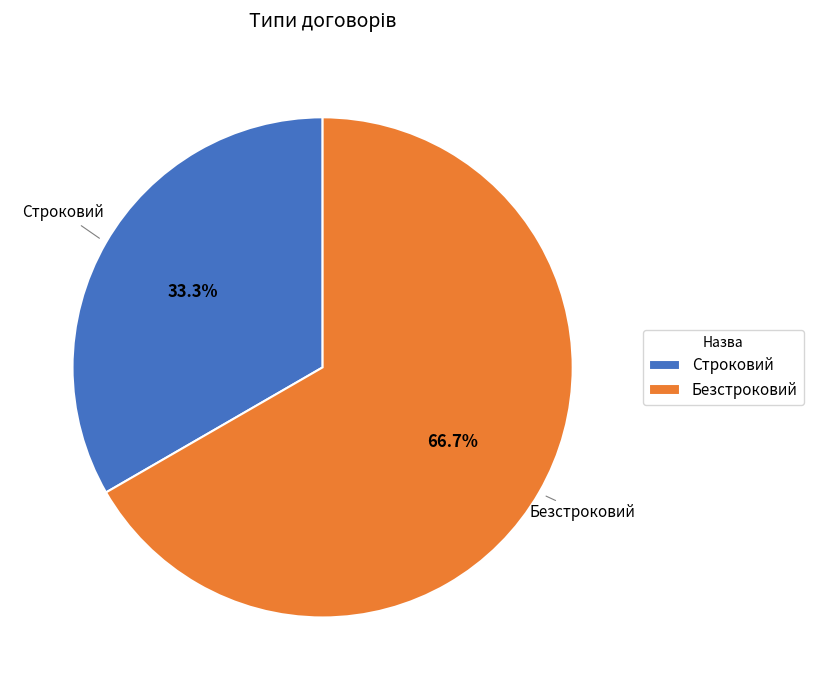

Which has a higher value, Строковий or Безстроковий?

Безстроковий